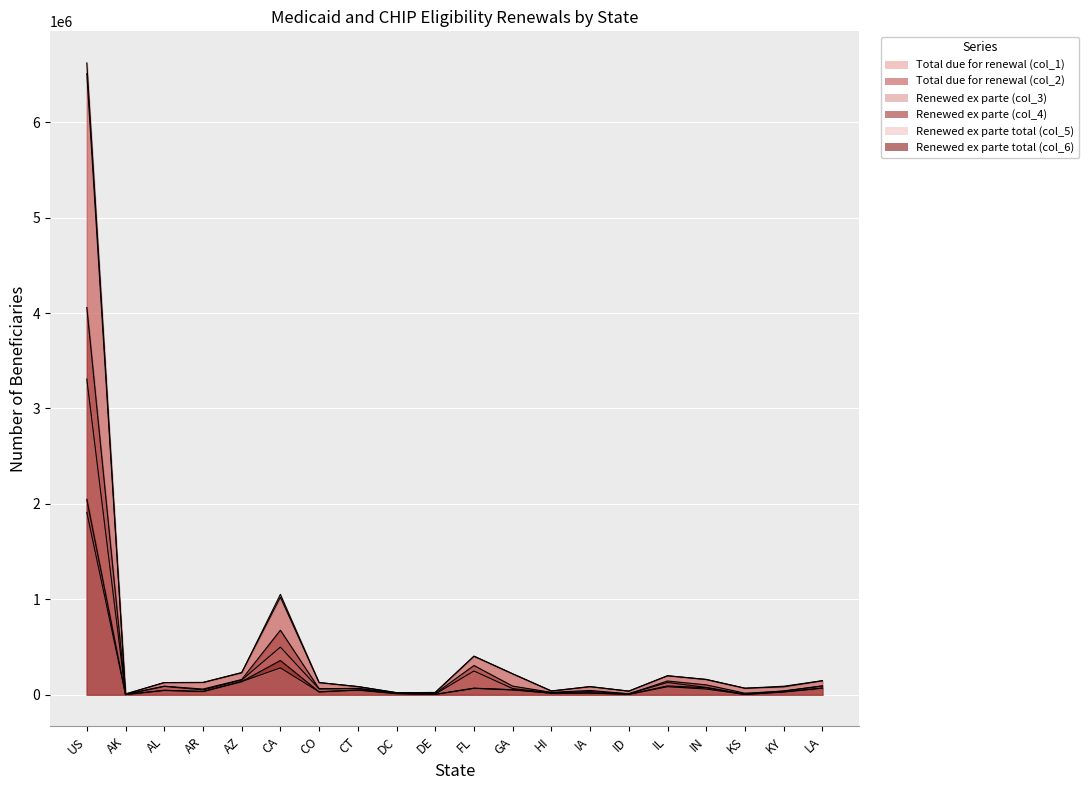

What is the difference between the Renewed ex parte (col_4) values at US and GA?

3967057